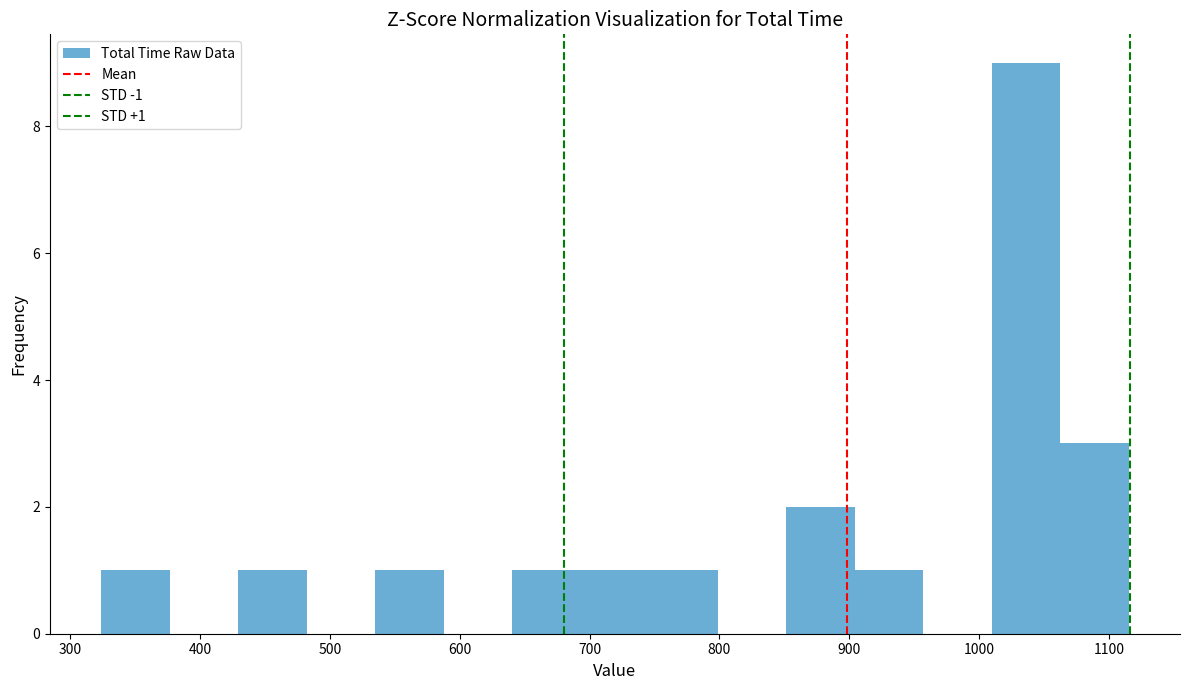

Which range on the x-axis has the tallest bar?

1010 to 1060